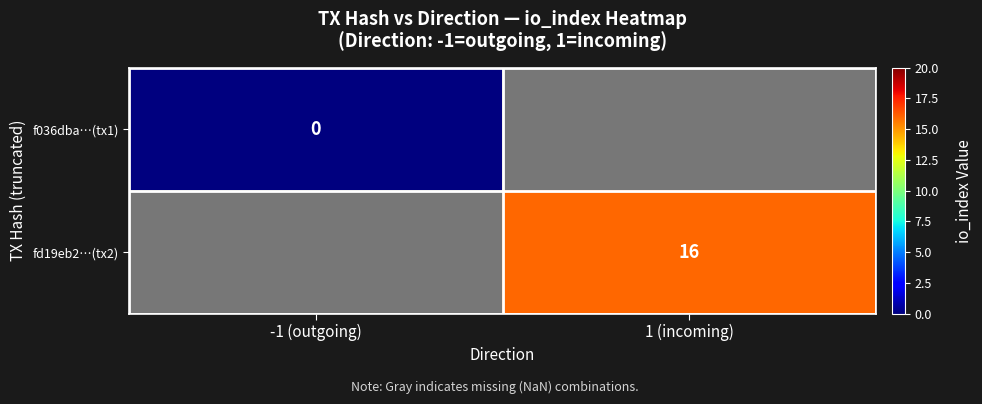

True or false: fd19eb2…(tx2) has a value of 7.3 at 1 (incoming).

False